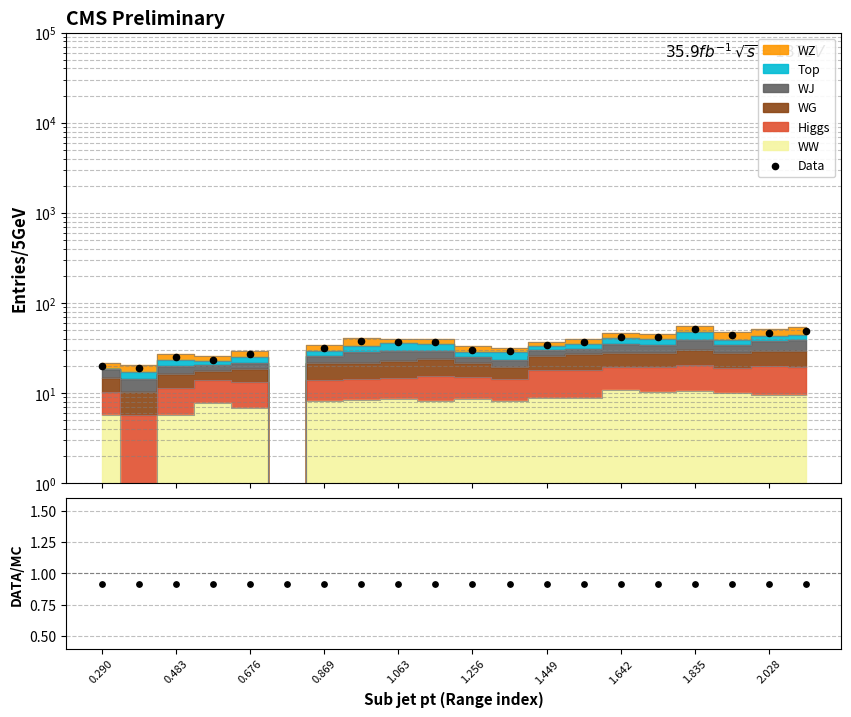

Is the value of Data at 19 greater than the value of DATA/MC at 15?

Yes